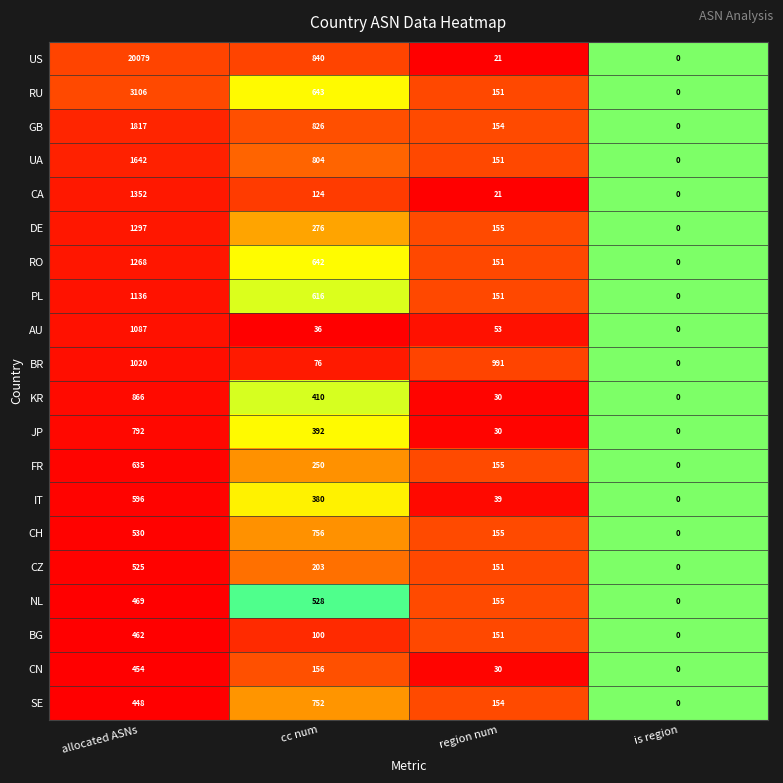

Between region num and is region, which series saw the biggest shift?

BR